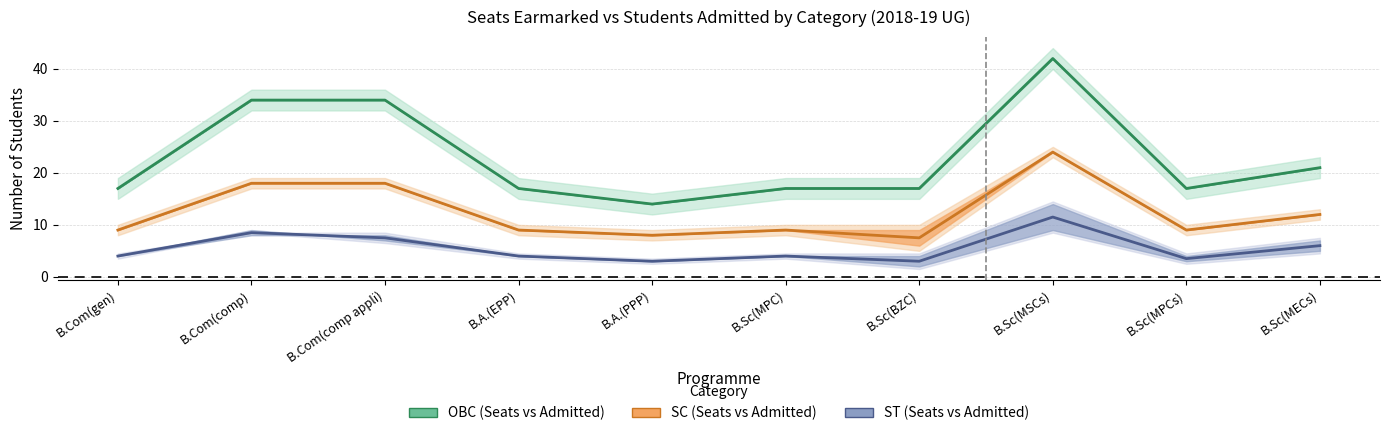

List the series in order of their overall mean, lowest first.

ST (Seats vs Admitted), SC (Seats vs Admitted), OBC (Seats vs Admitted)